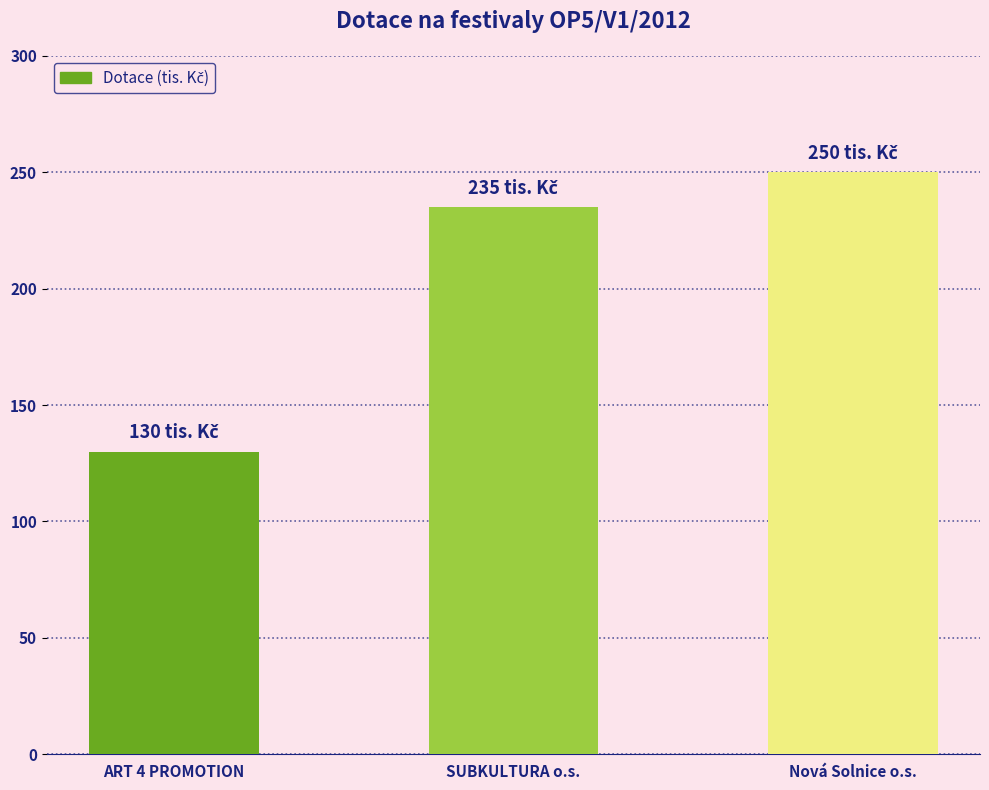

Rank the categories by value from lowest to highest.

ART 4 PROMOTION, SUBKULTURA o.s., Nová Solnice o.s.